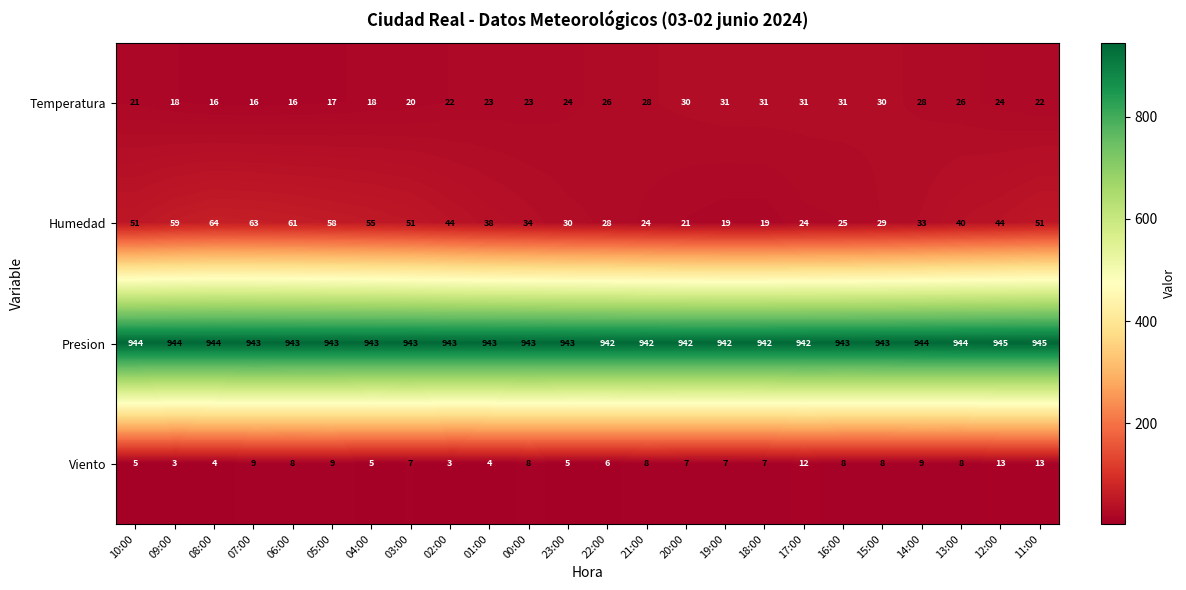

At how many categories does at least one series exceed 902?

24